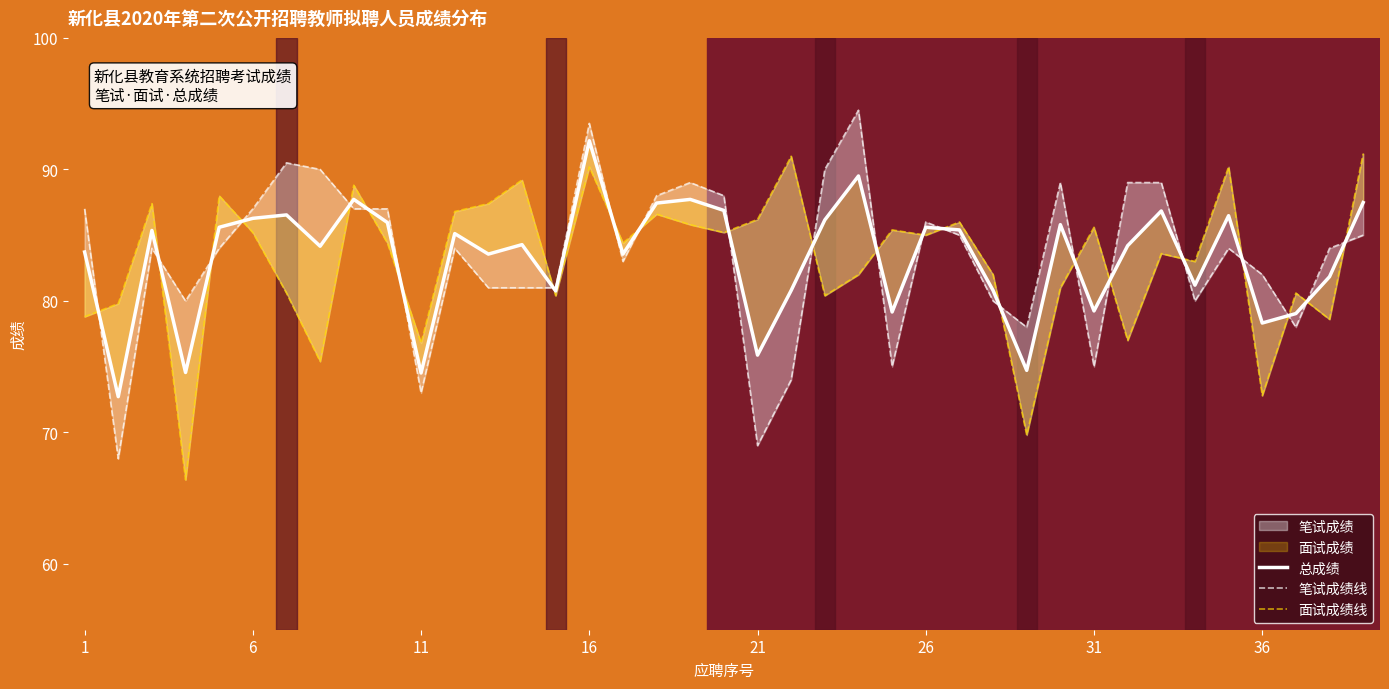

How many data points does each series have?

39